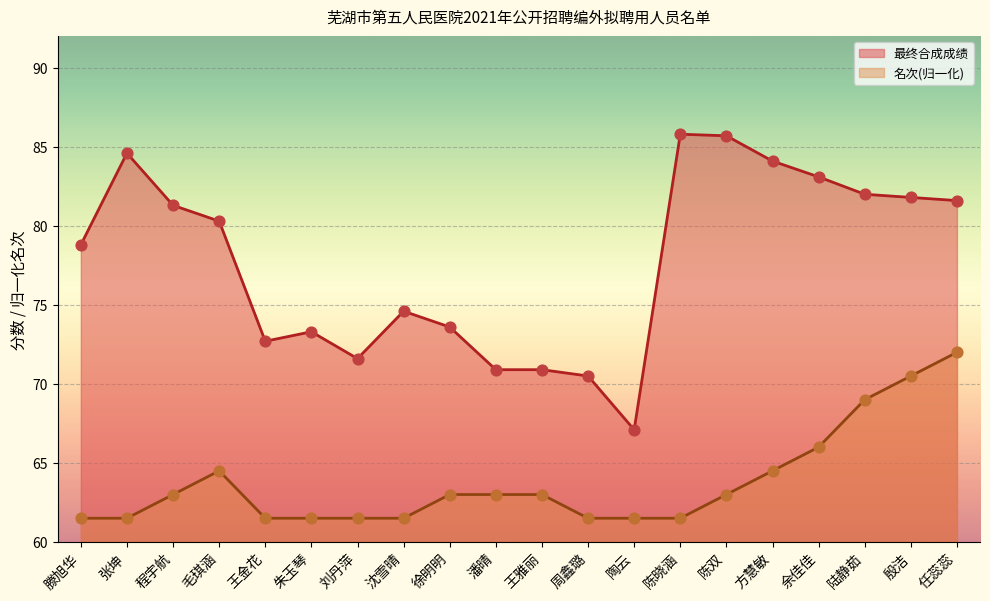

What is the total value across all series at 陆静茹?

151.0